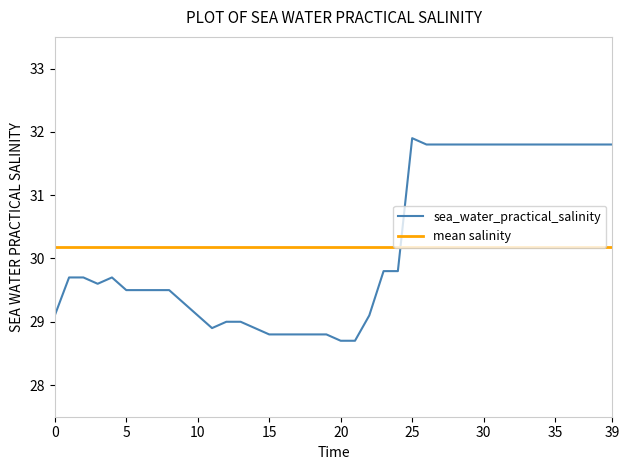

What is the change in value from 2014-05-01T00:30 to 2014-05-01T03:00?

+0.6